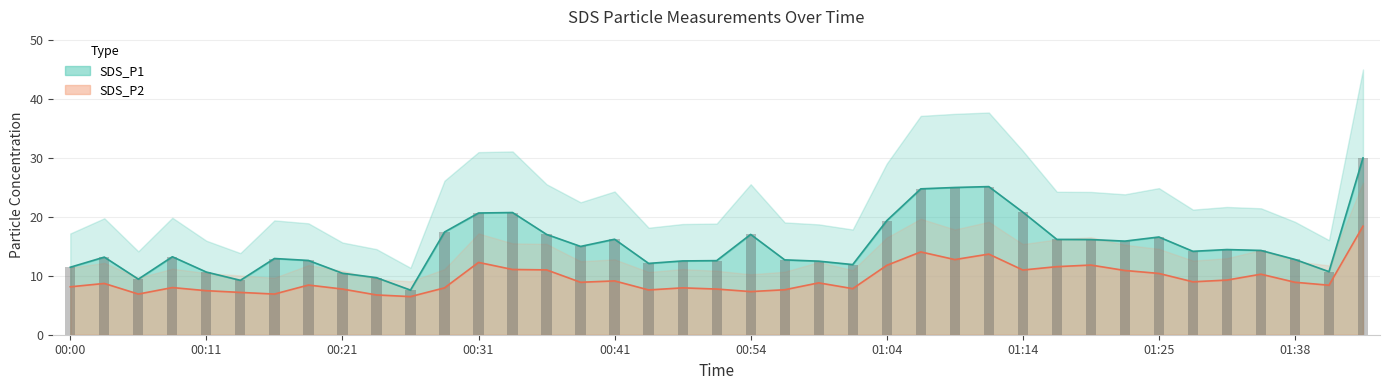

What is the difference between the SDS_P1 values at 00:59 and 00:00?

1.0